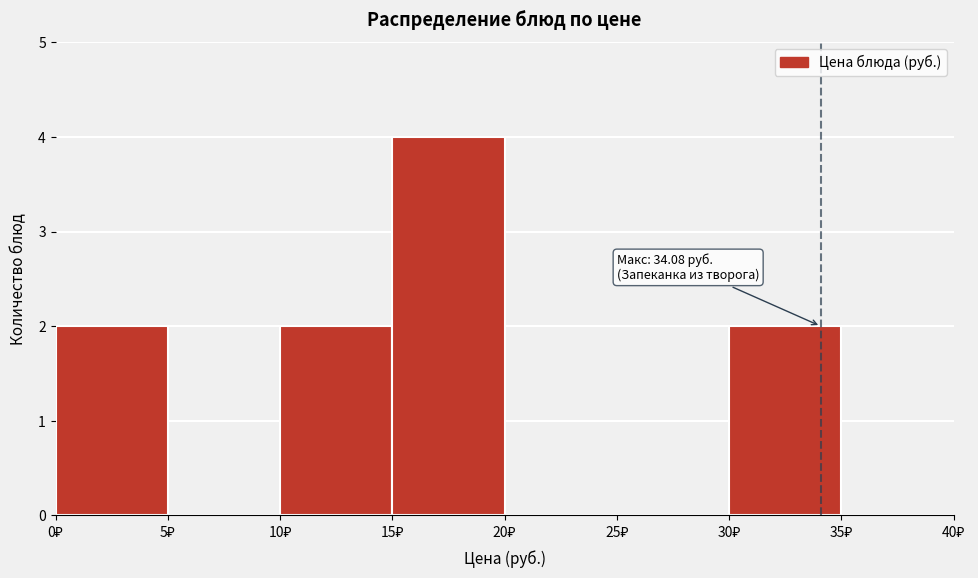

Over which range of the x-axis is the bar tallest?

15 to 20